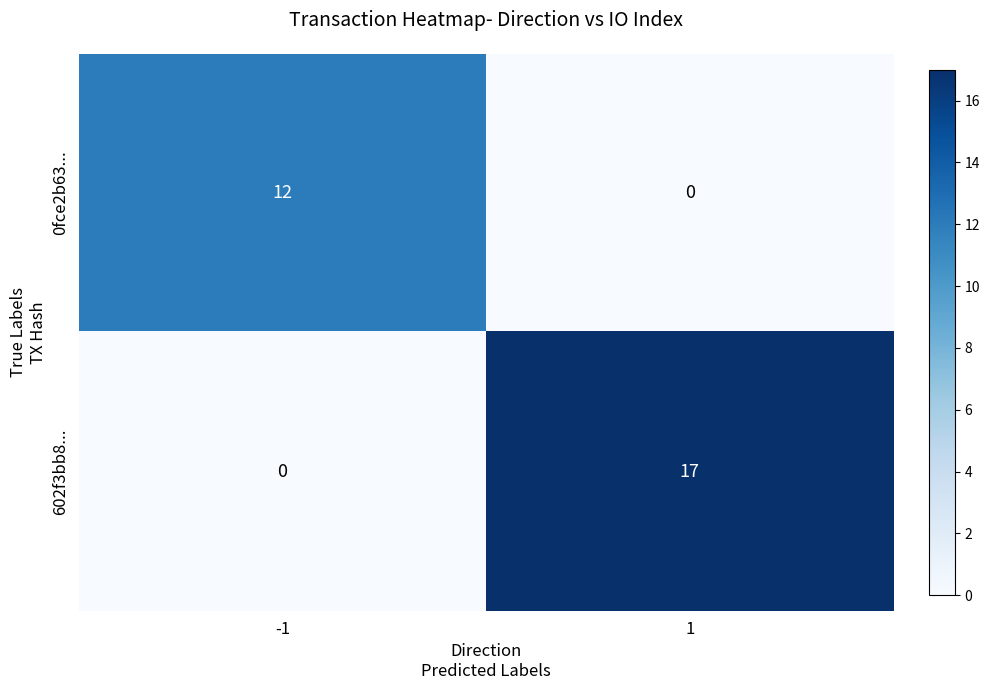

What is the difference between the maximum and minimum values in the 602f3bb8... series?

17